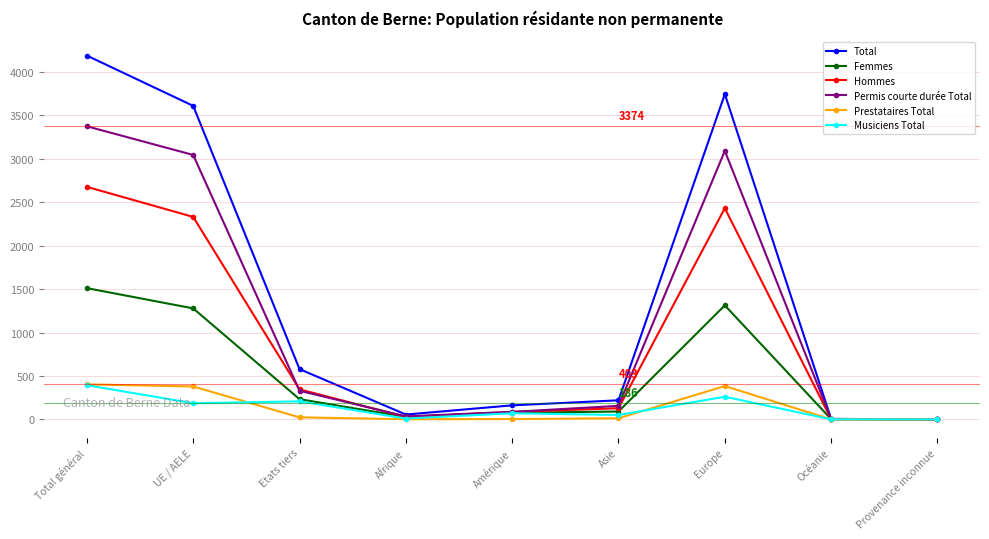

What is the label of the 2nd point from the right?

Océanie